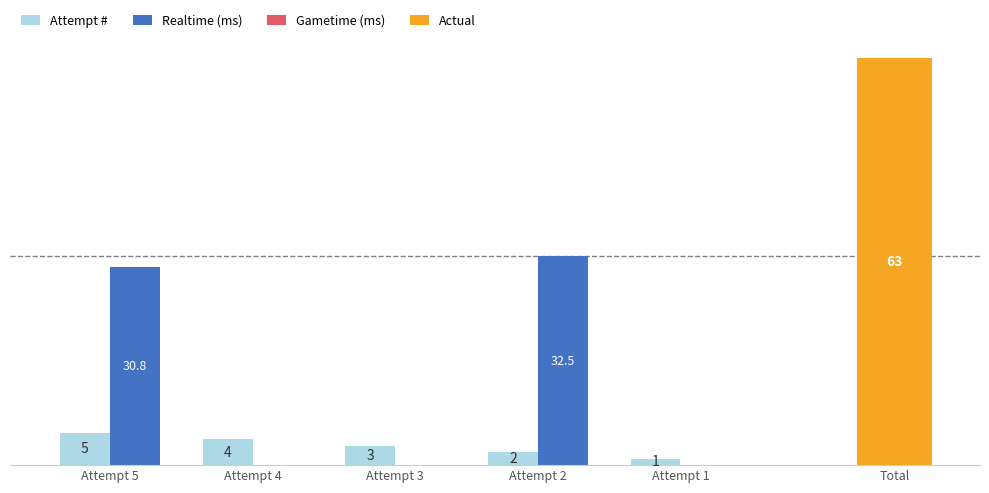

Where is Attempt # nearest to the value 3?

Attempt 3